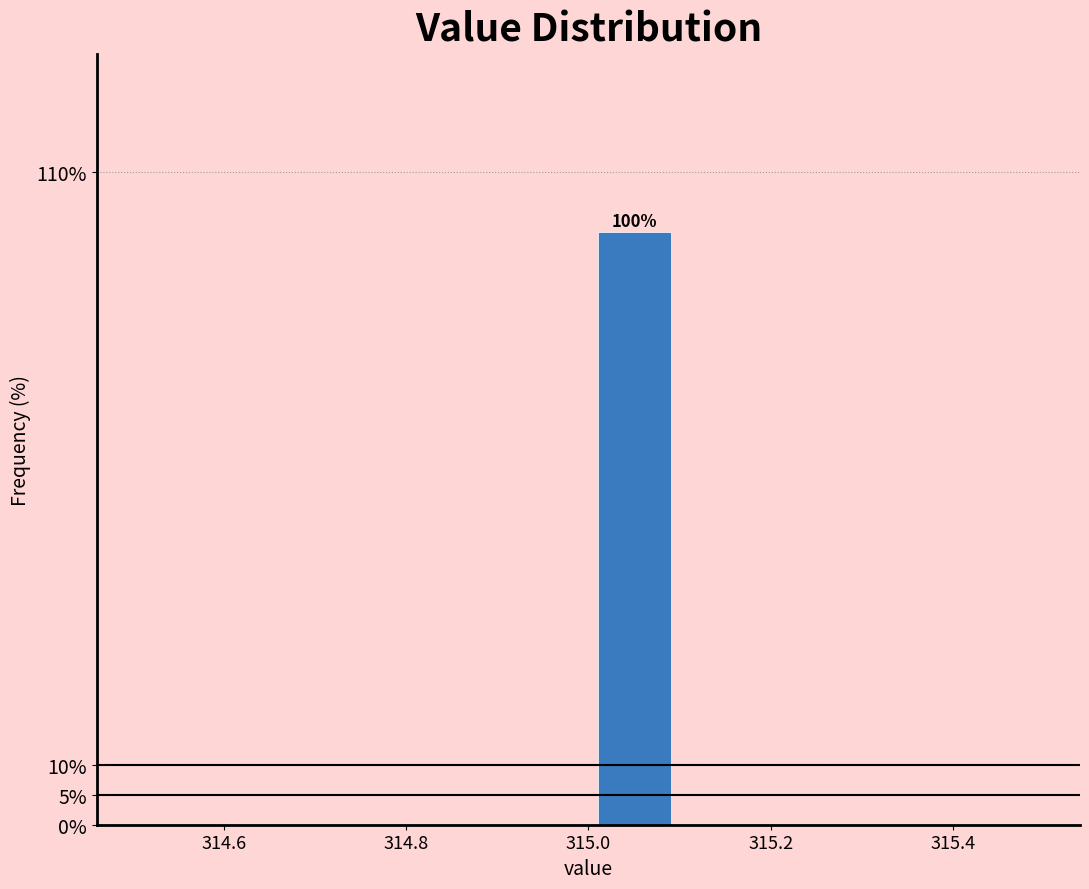

Which range on the x-axis has the tallest bar?

315.0 to 315.1